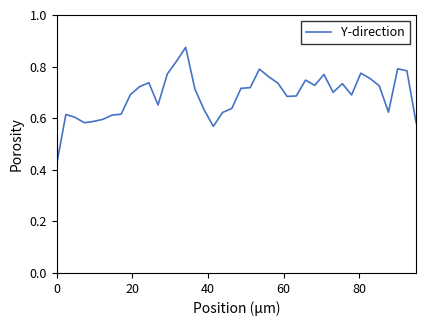

How many categories are shown in the chart?

40